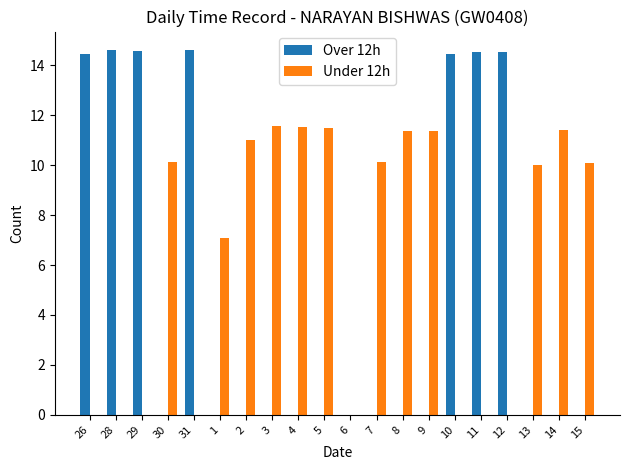

What is the greatest value displayed?

14.6